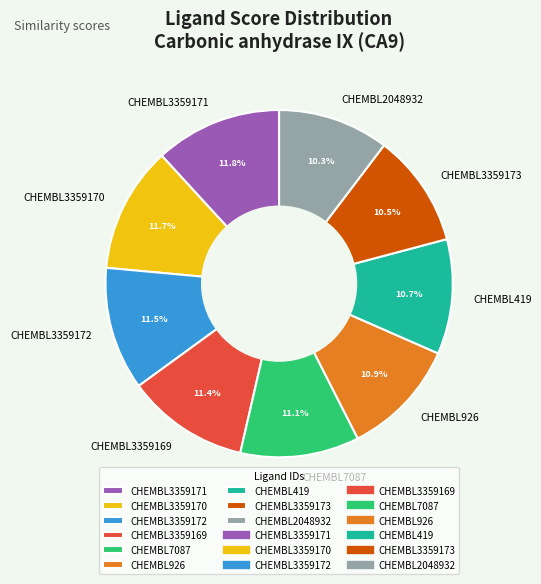

Is it true that CHEMBL3359170 is 12% of the pie?

True